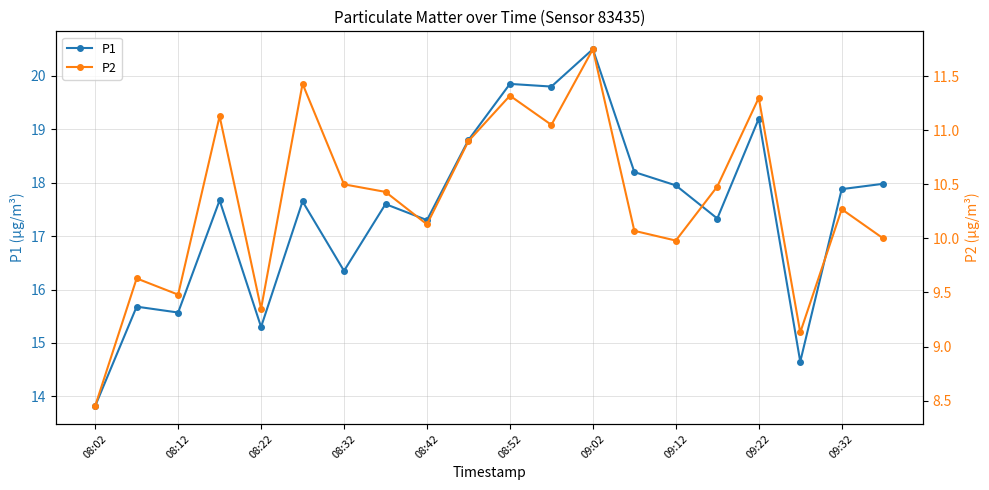

What value does the P1 series have at 09:02?

20.5